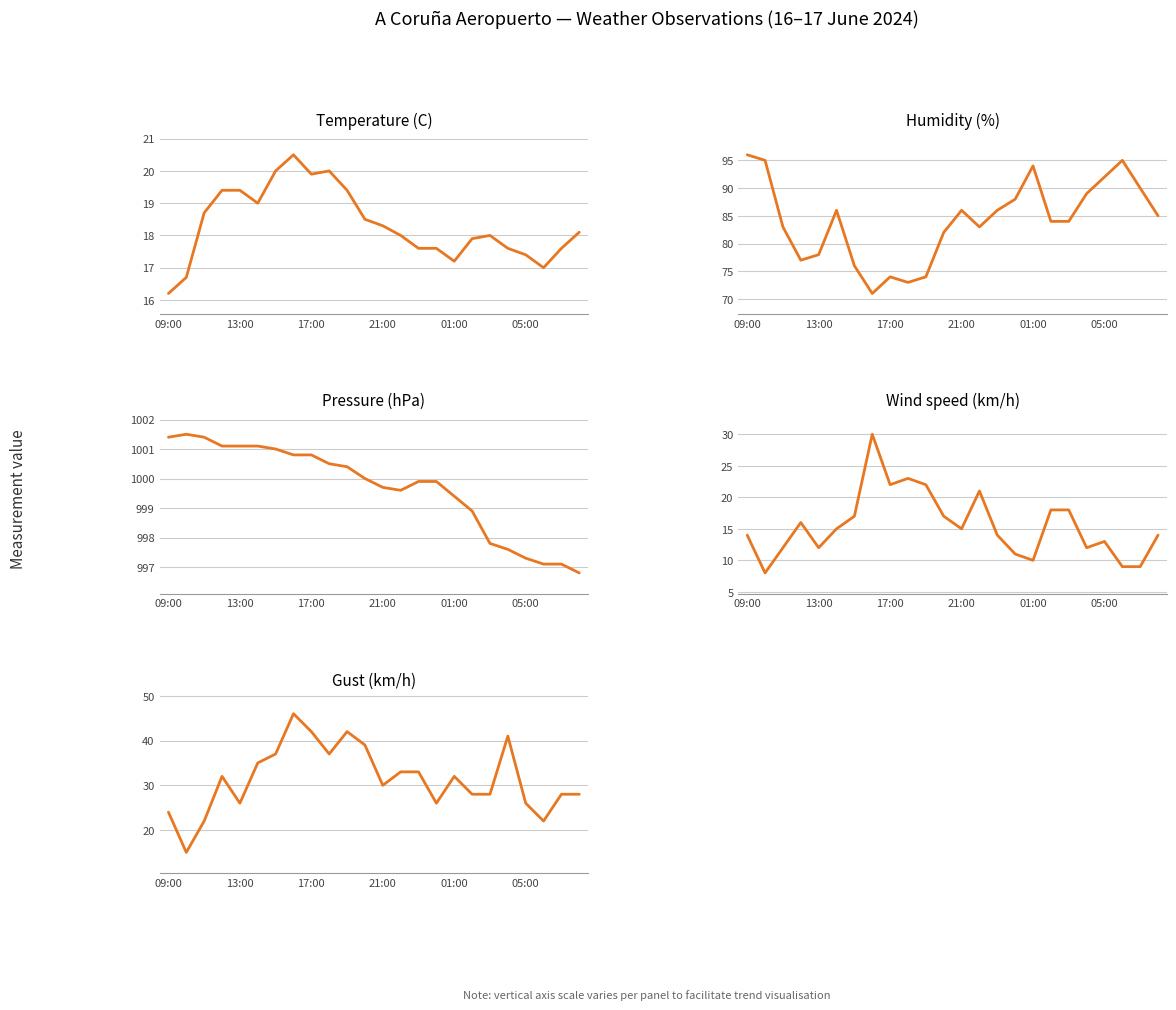

How many interior local valleys does the Temperature (C) series have?

4